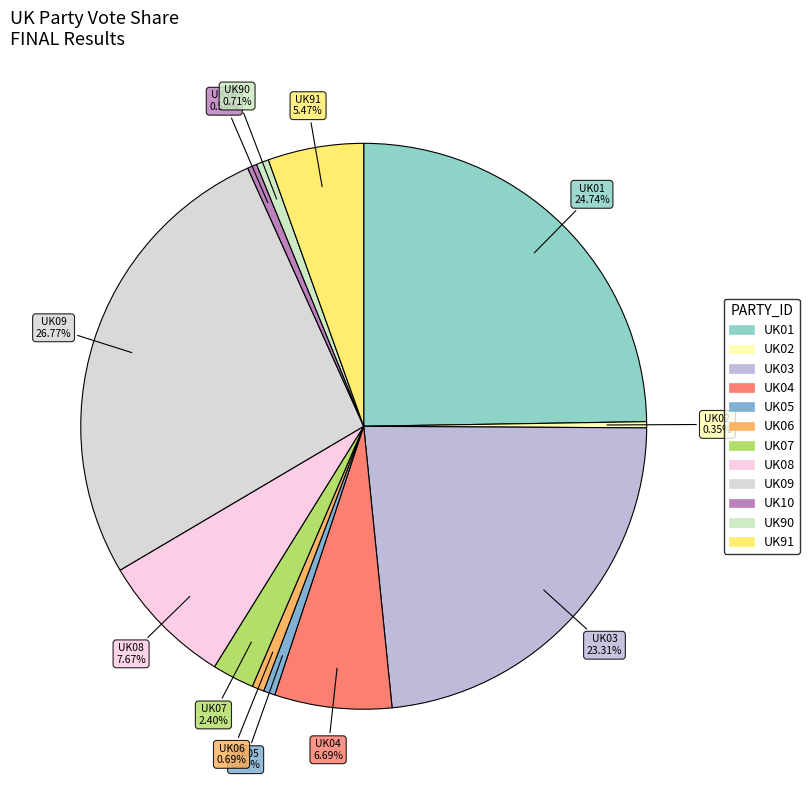

Does UK04 represent more than half of the total?

No